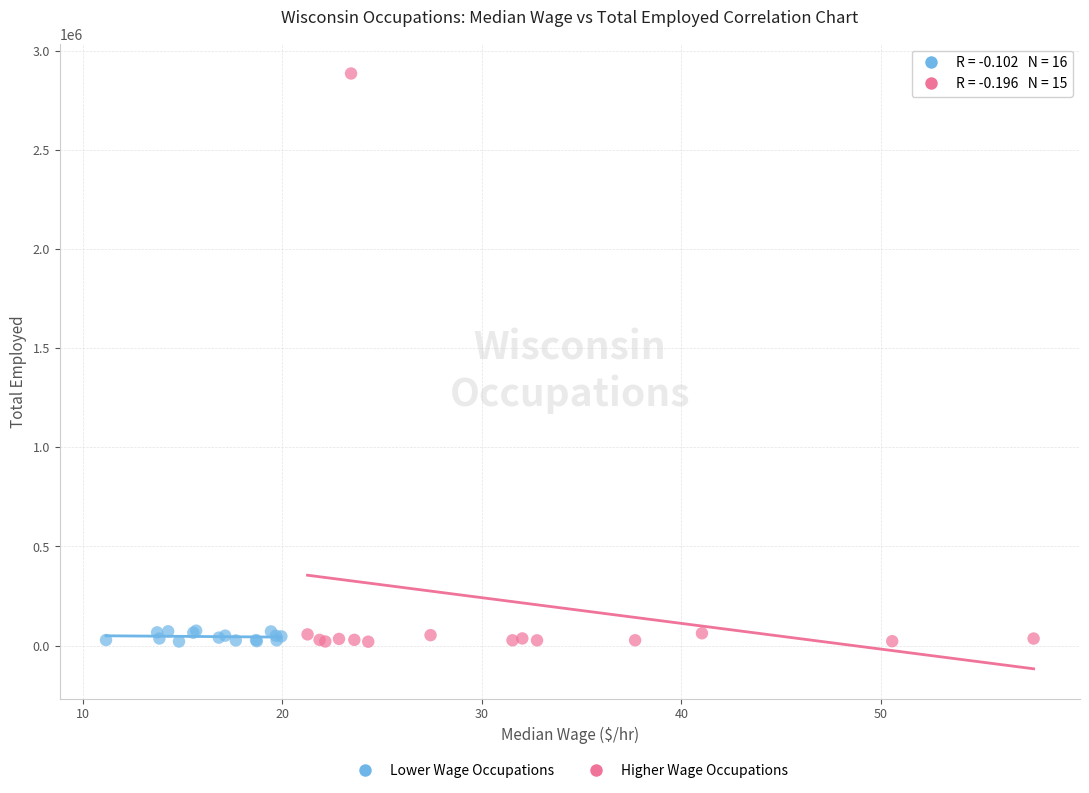

Which series has the widest spread of Y values?

Higher Wage Occupations